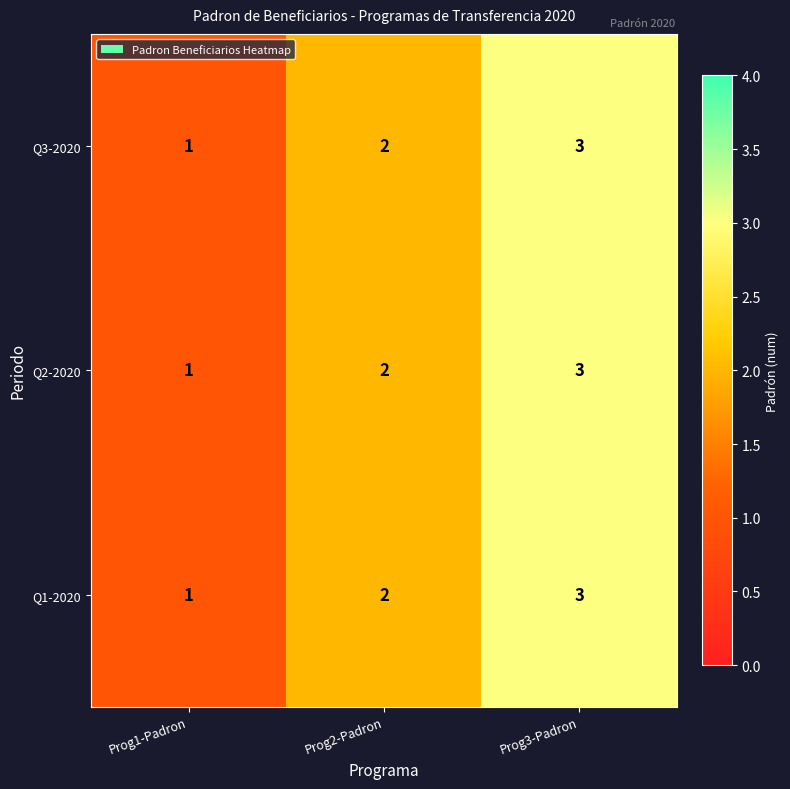

The value of Q2-2020 at Prog3-Padron is 2. True or false?

False